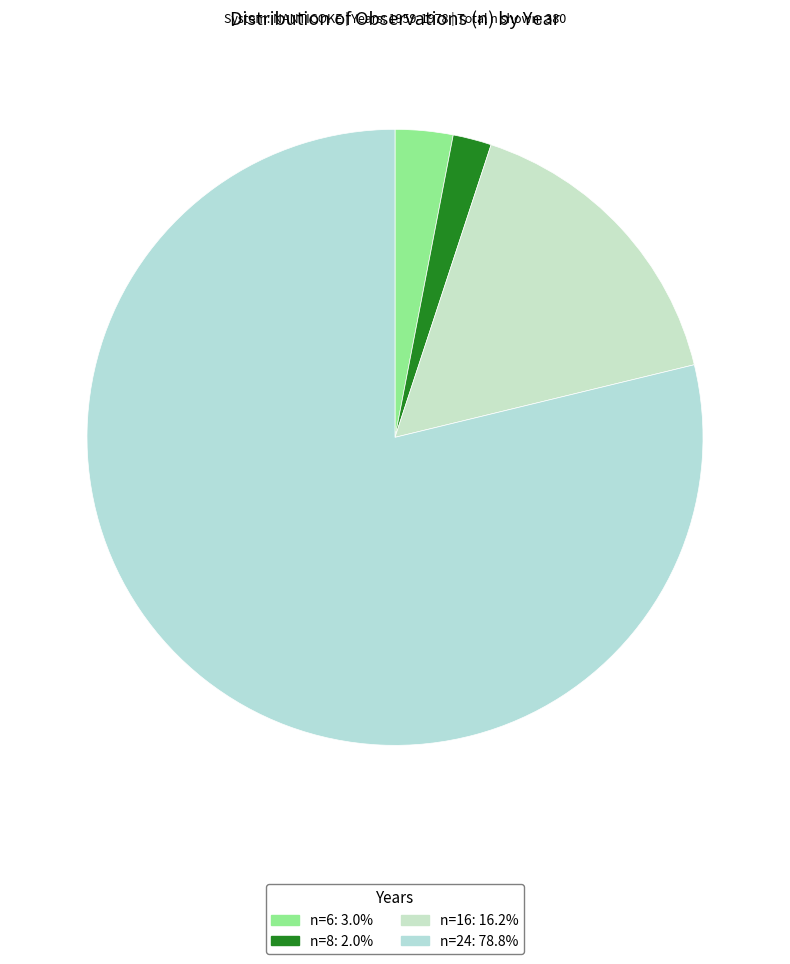

Is there a majority slice in this chart?

Yes